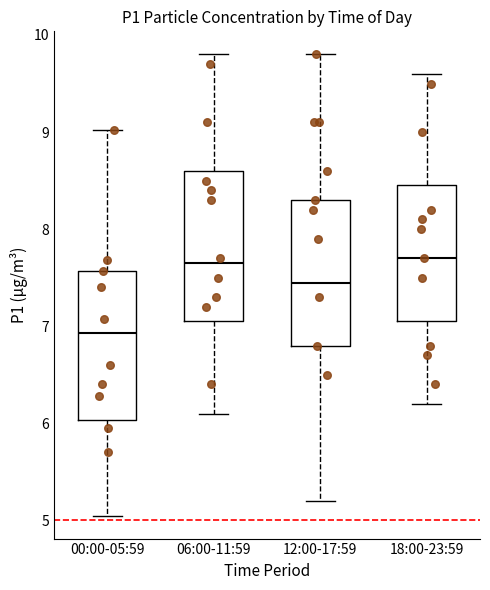

Which box has the lowest median line?

00:00-05:59